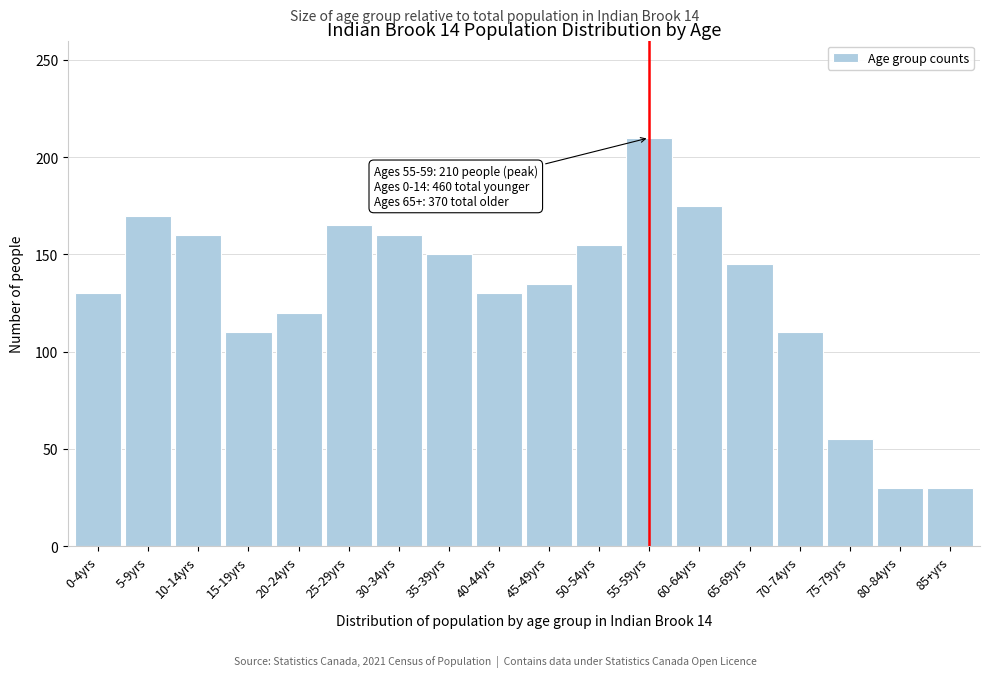

Reading left to right, transcribe all the data shown in this chart.

130	170	160	110	120	165	160	150	130	135	155	210	175	145	110	55	30	30